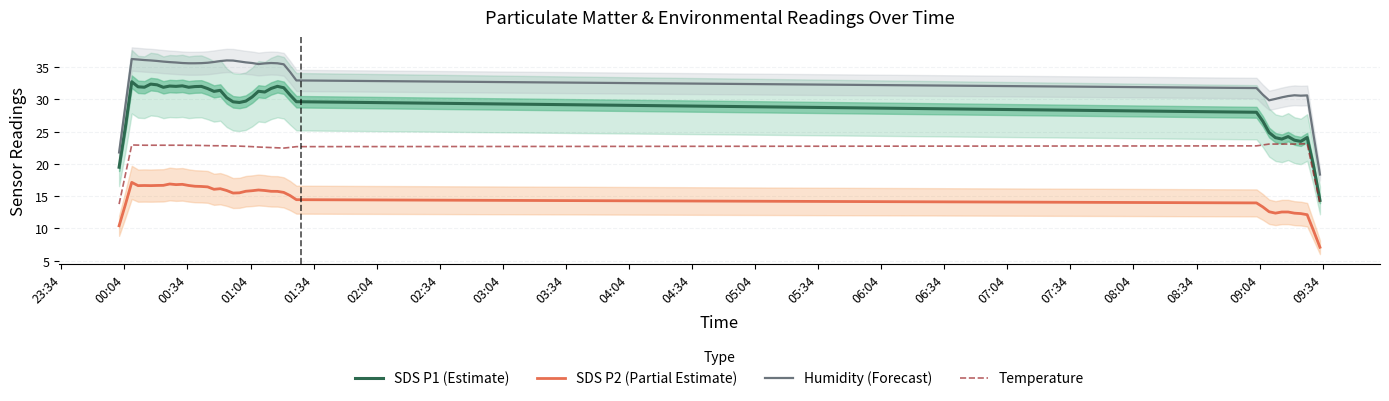

True or false: Temperature and Humidity (Forecast) cross at least once.

False